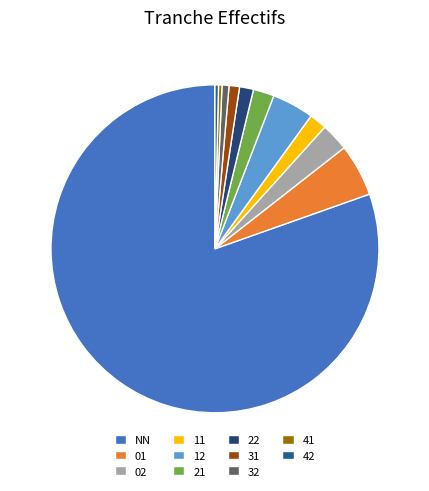

What is the smallest slice in the pie chart?

41